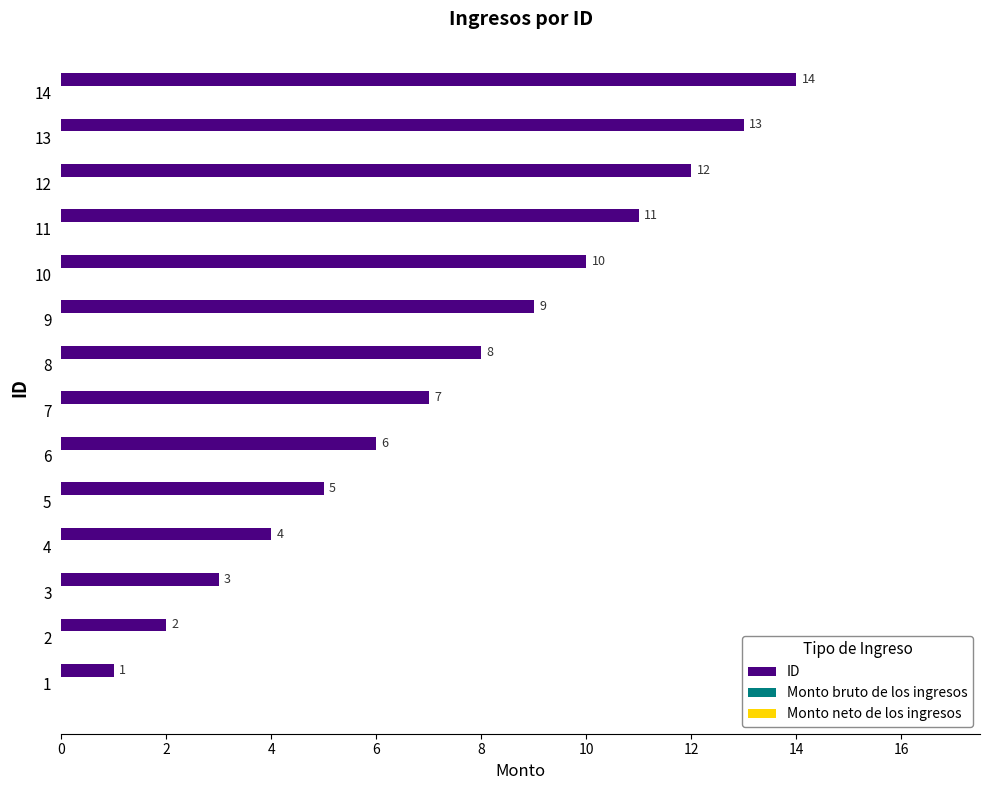

What is the maximum value shown in the chart?

14